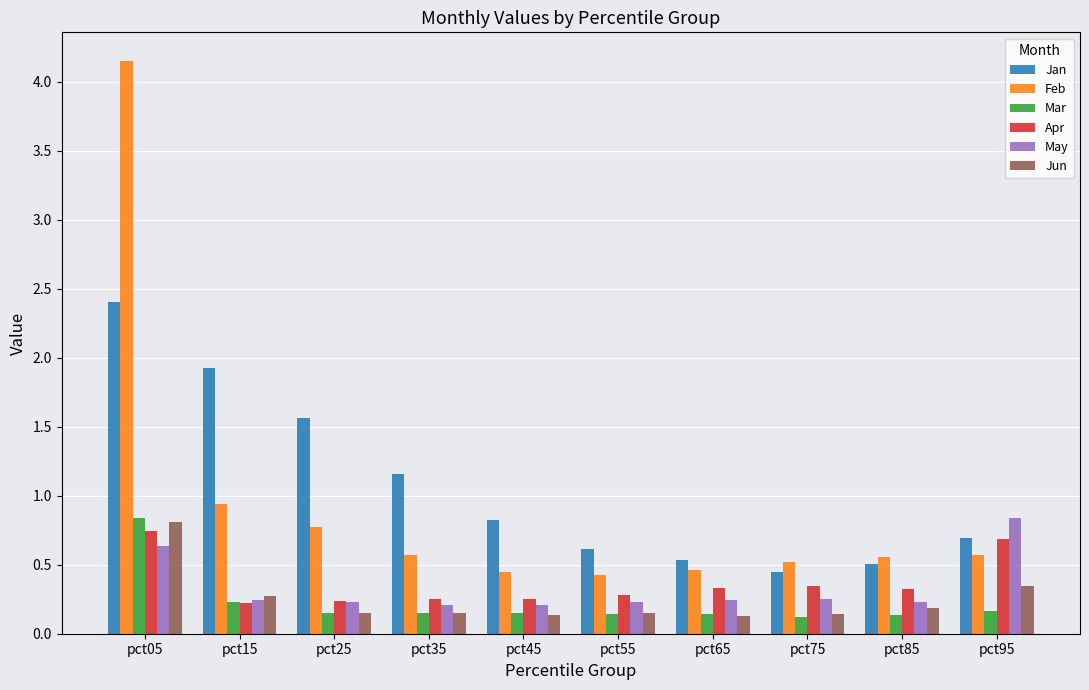

What is the spread (max minus min) of values at pct15?

1.7